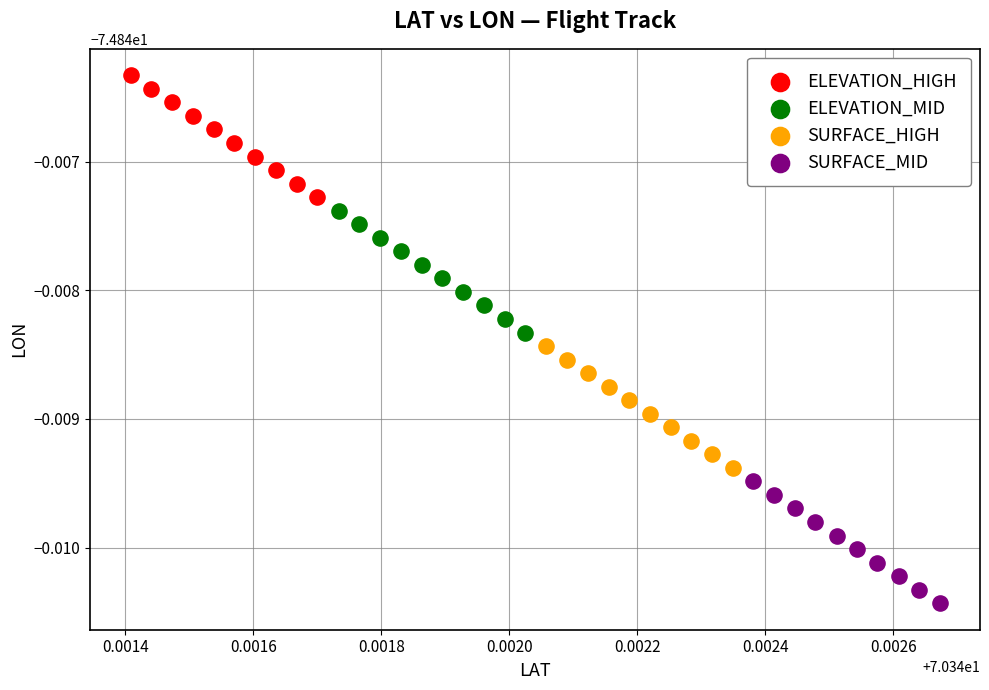

What are all the series names shown in the legend?

ELEVATION_HIGH, ELEVATION_MID, SURFACE_HIGH, SURFACE_MID